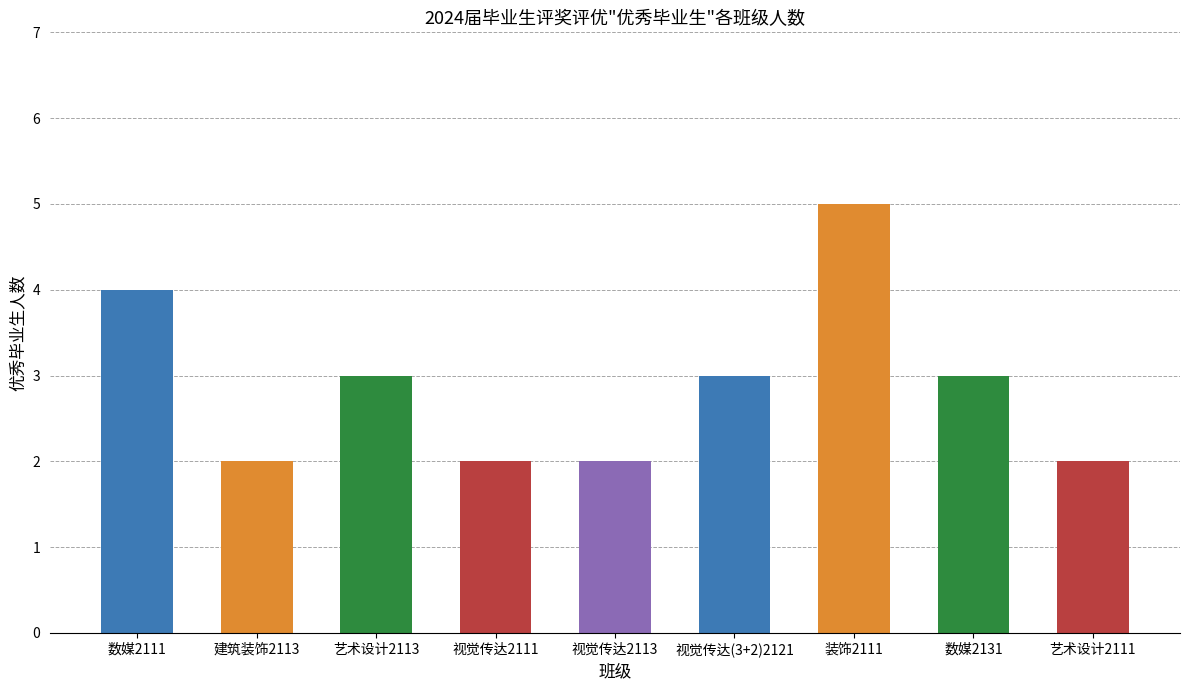

How many values are between 2 and 3?

7